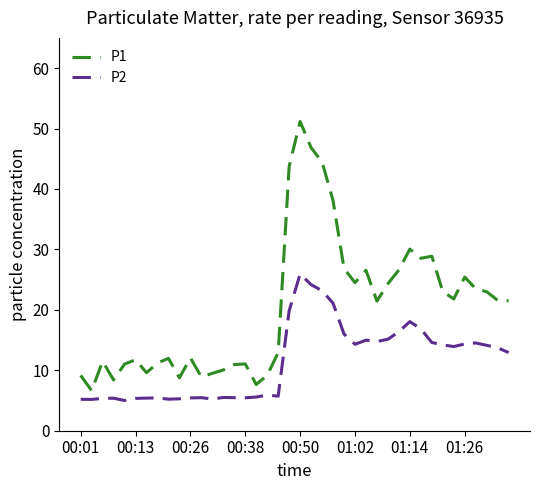

Which series has the widest spread of values?

P1